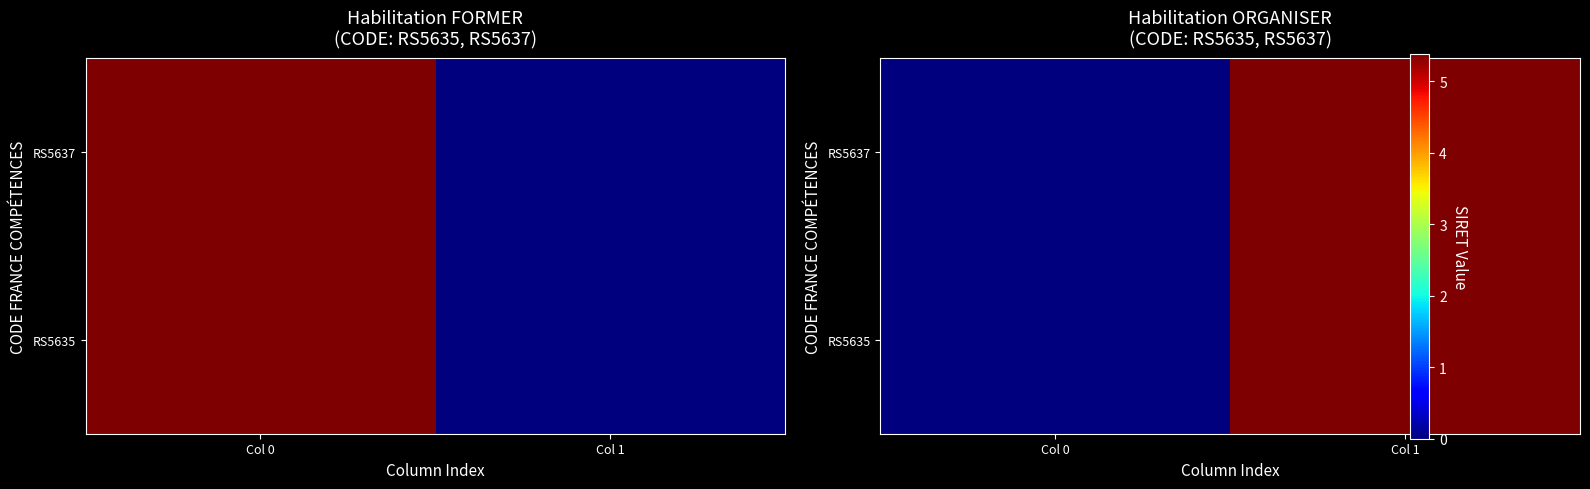

Where is RS5637 nearest to the value 26904192900009?

Col 0